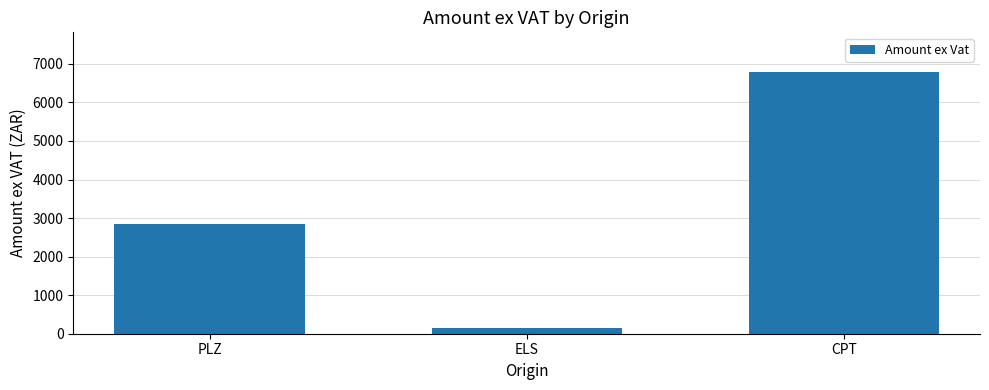

The chart shows a value of 6798.6 at CPT. True or false?

True